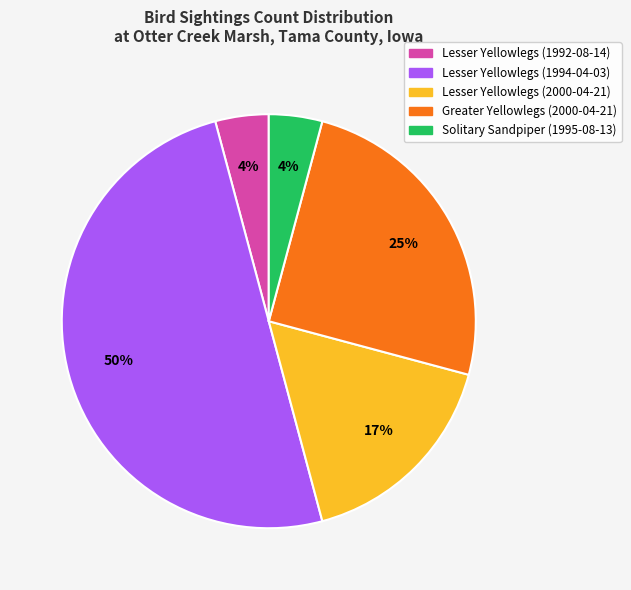

Between Greater Yellowlegs (2000-04-21) and Solitary Sandpiper (1995-08-13), which is larger?

Greater Yellowlegs (2000-04-21)